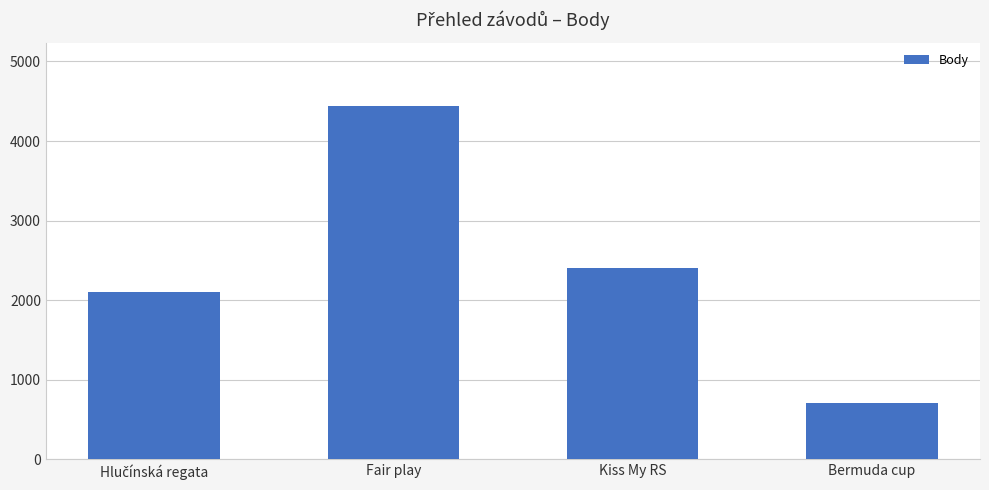

The chart shows a value of 703 at Bermuda cup. True or false?

True